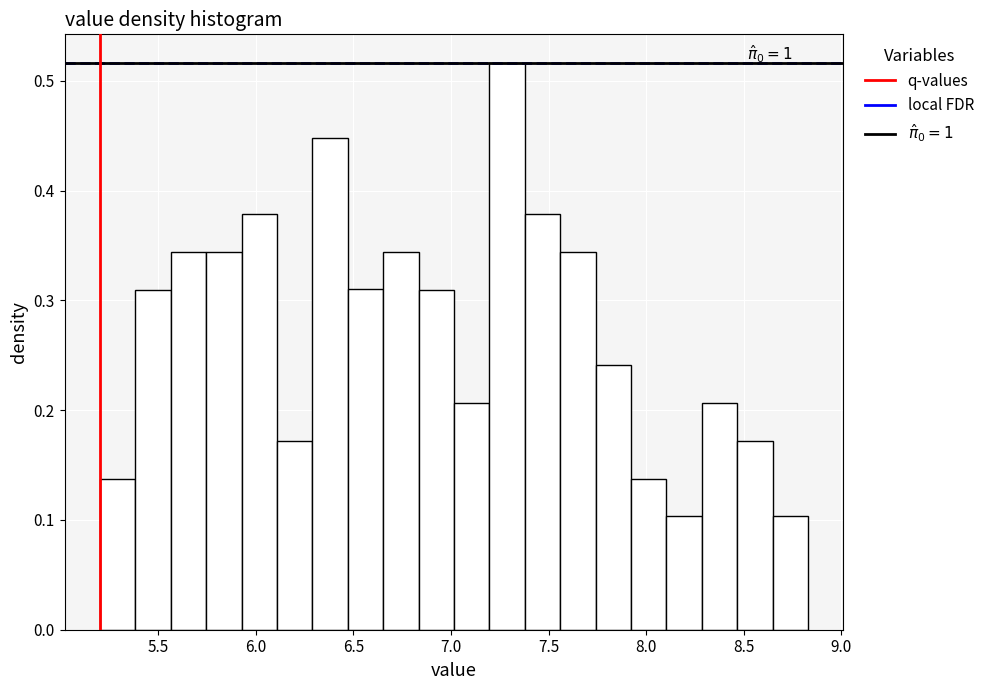

Around what value on the x-axis is the tallest bar? Give the approximate position of its centre, as read against the axis.

7.30